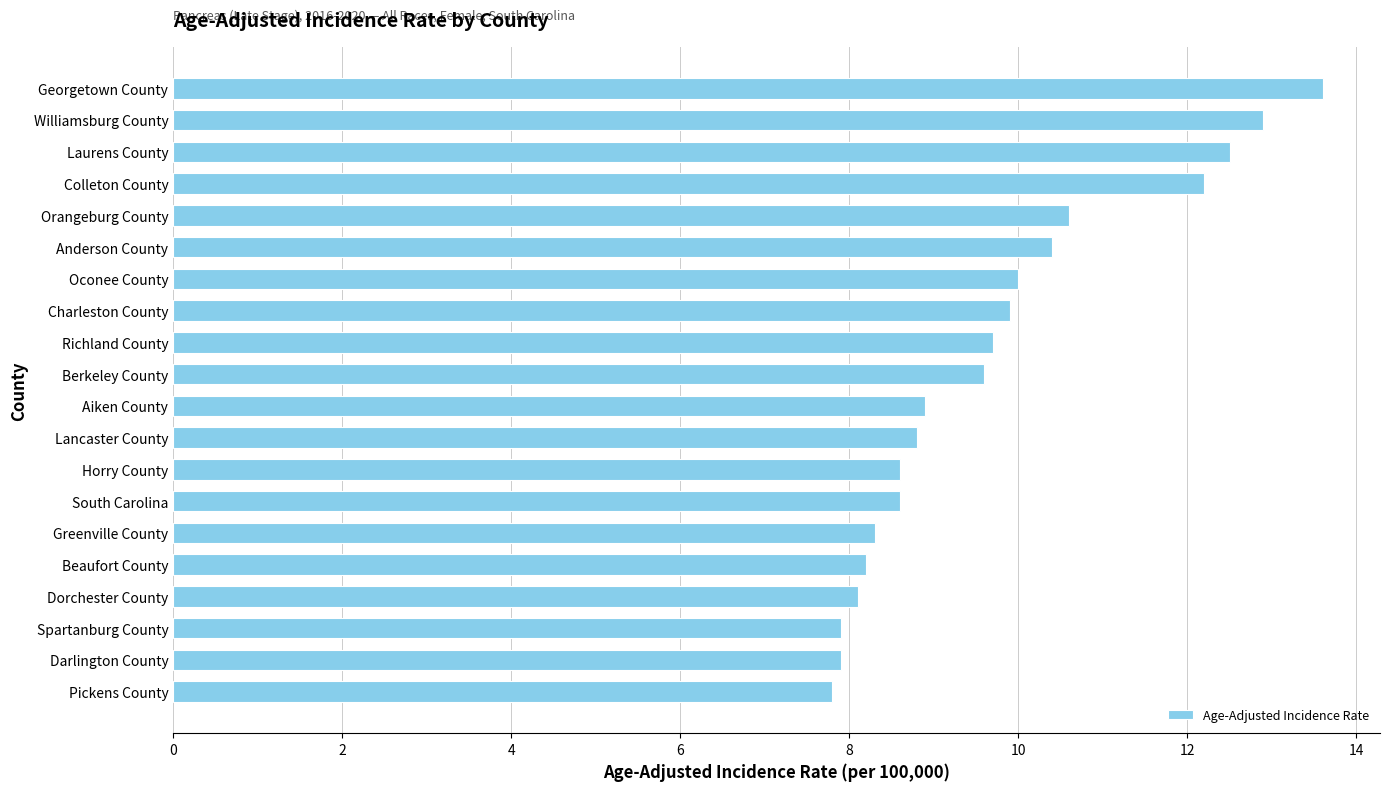

Which category has the highest value across all series?

Georgetown County